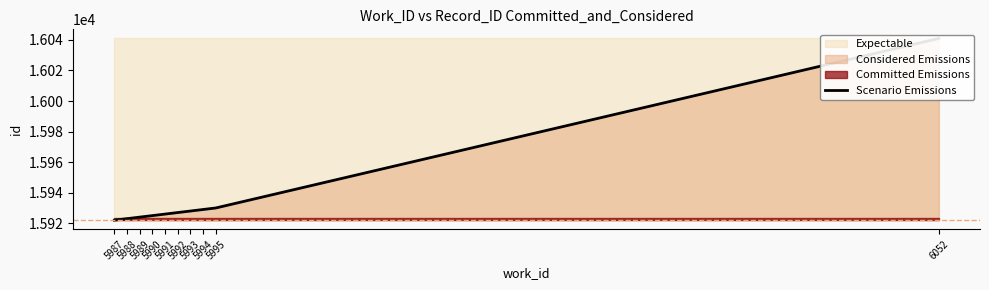

Which category has the highest value across all series?

6052